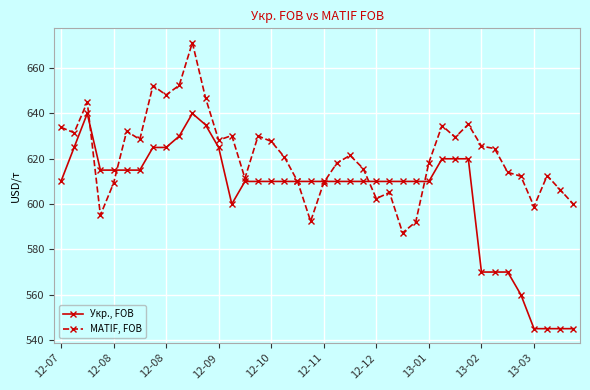

Which series has the largest range (max minus min)?

Укр., FOB